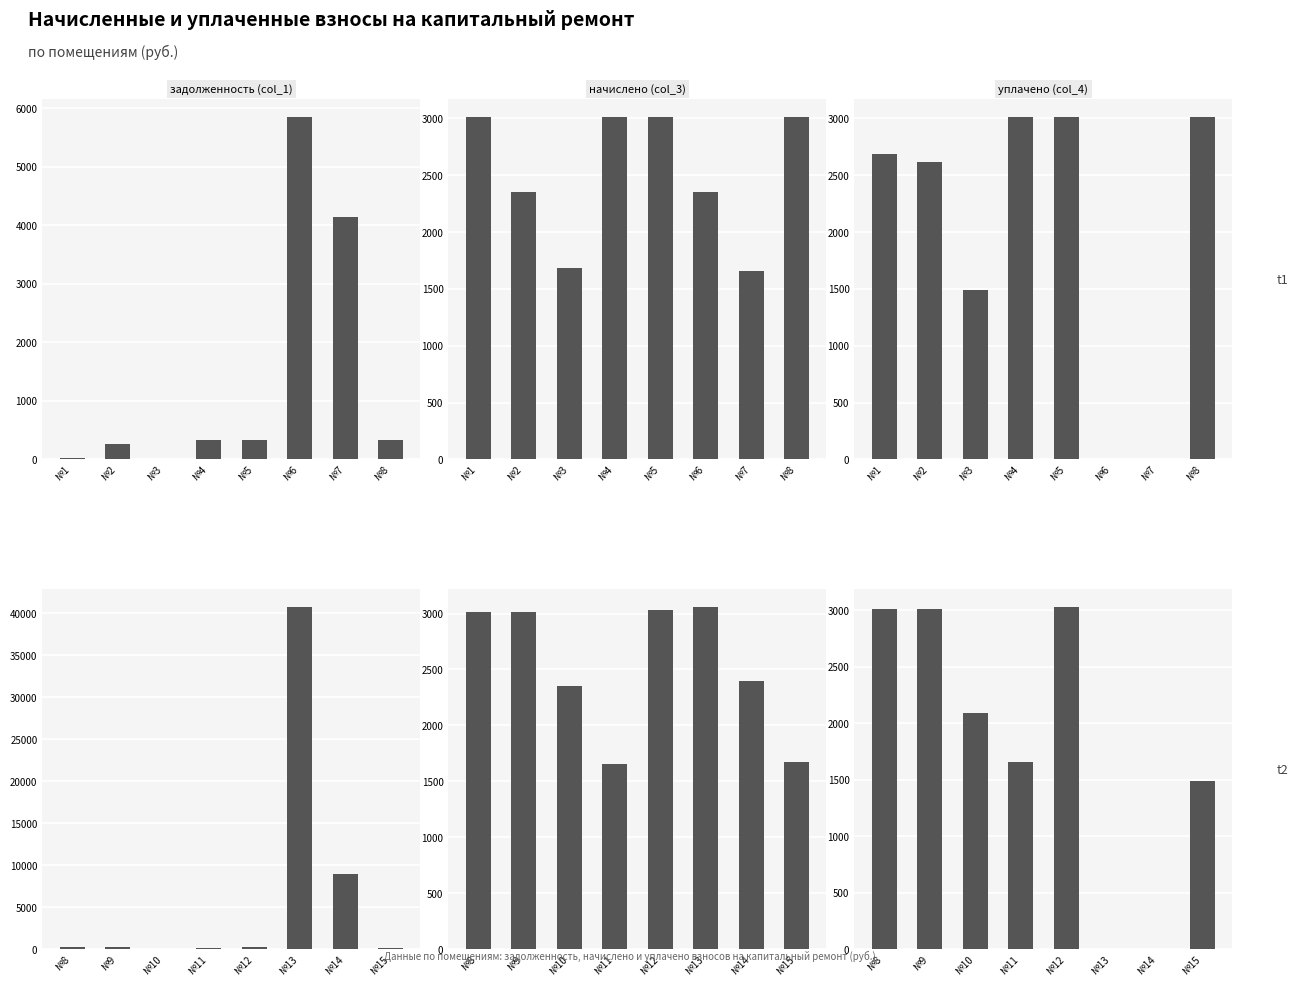

Is the value of уплачено (col_4) at №11 greater than the value of задолженность (col_1) at №14?

No